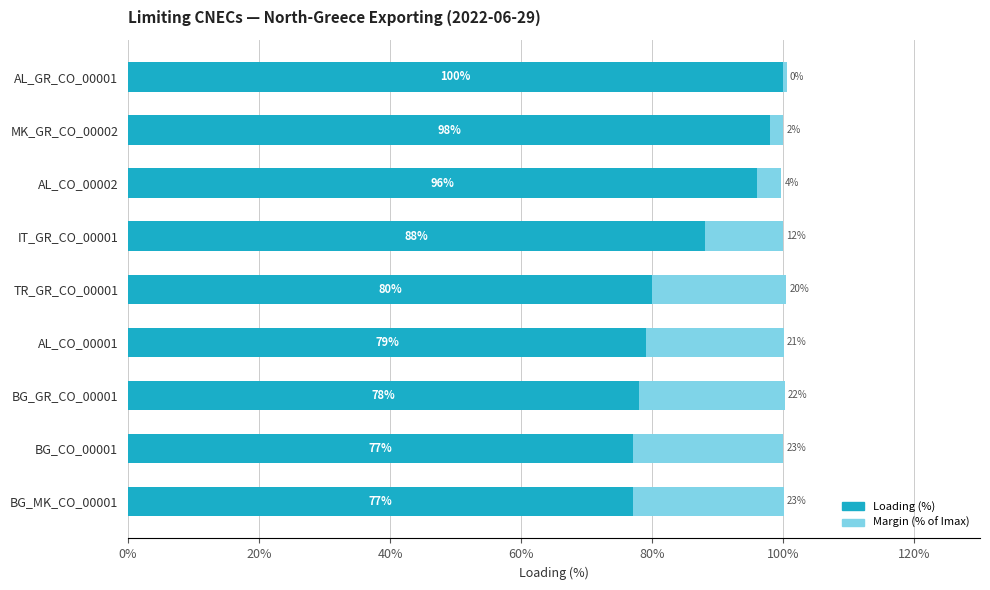

What is the average value of the Loading (%) series?

85.9